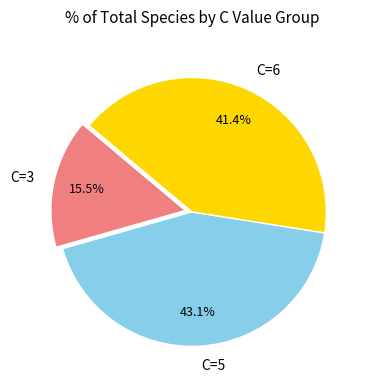

To the nearest percent, what is the average slice percentage?

33%